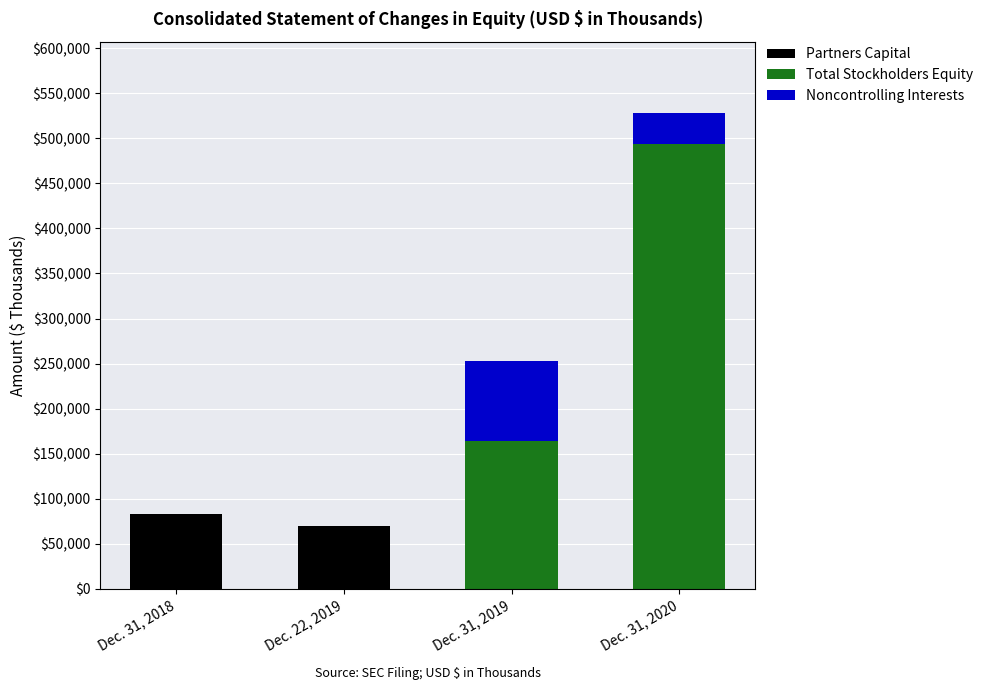

Are the bars horizontal?

No